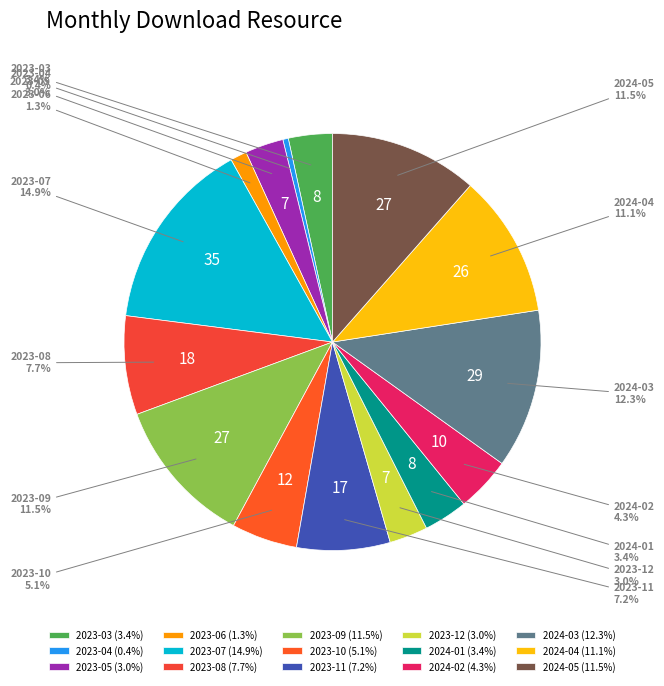

The 2023-11 slice represents 14% of the pie. True or false?

False